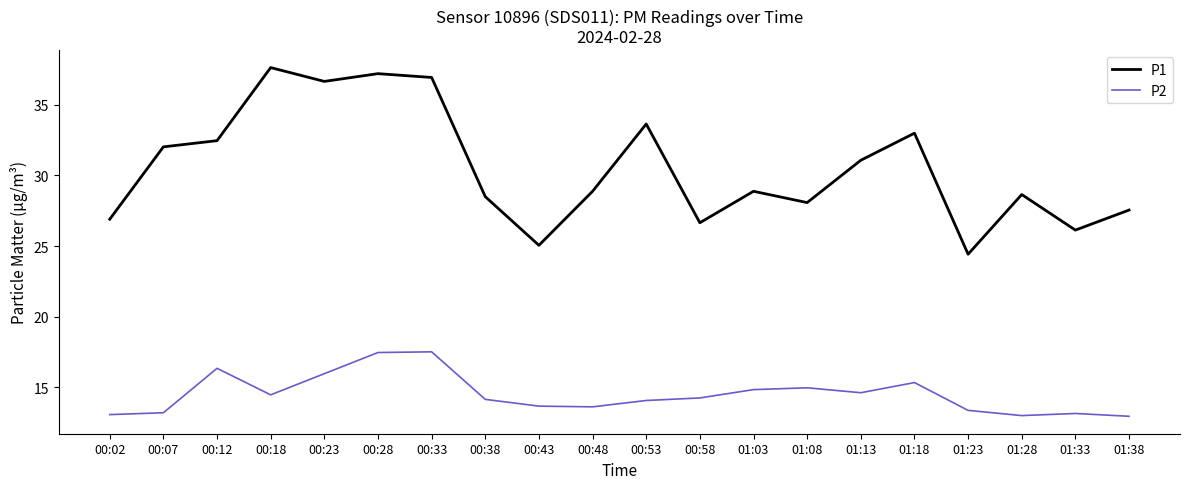

At how many categories does at least one series exceed 13?

20